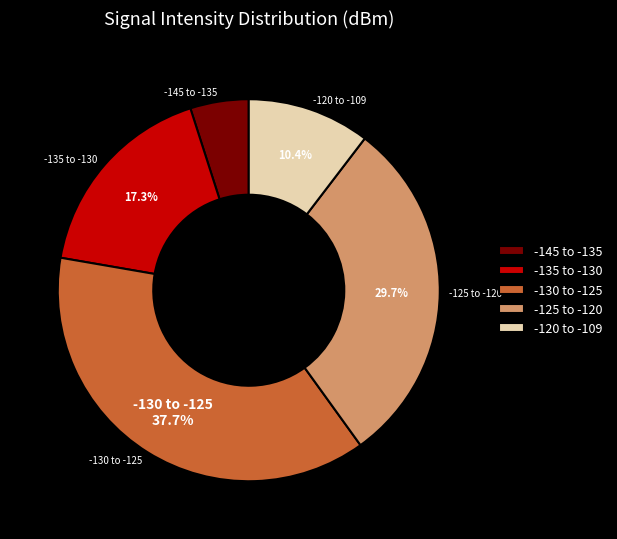

To the nearest percent, what is the difference between the largest and smallest slice percentages?

33%